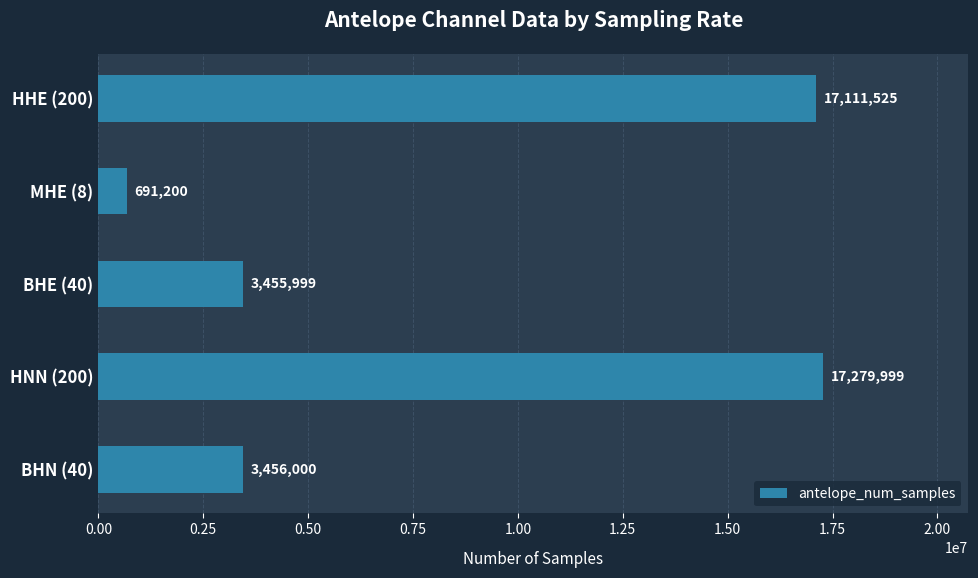

Rank the categories by value from lowest to highest.

MHE (8), BHE (40), BHN (40), HHE (200), HNN (200)